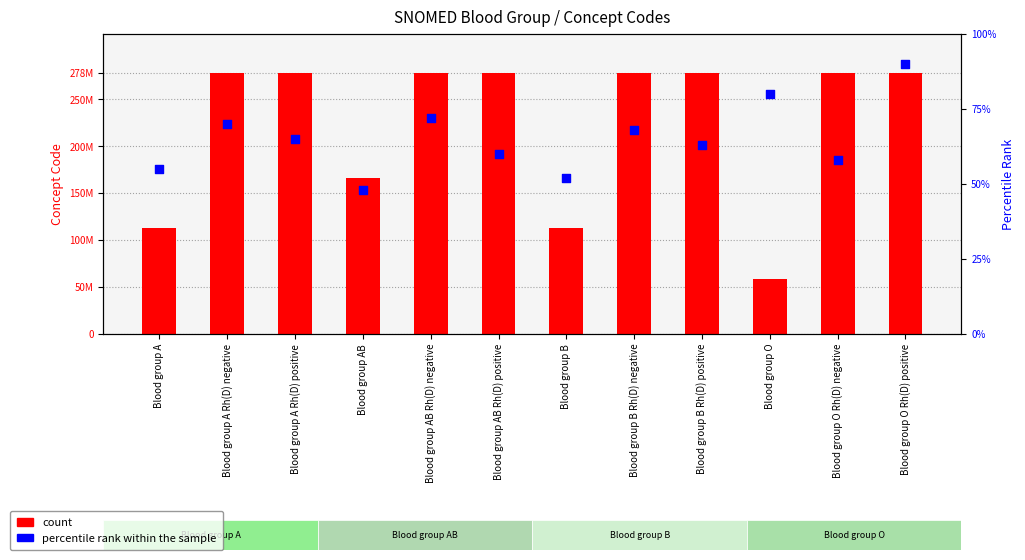

What is the total value across all series at Blood group B Rh(D) positive?

278150066